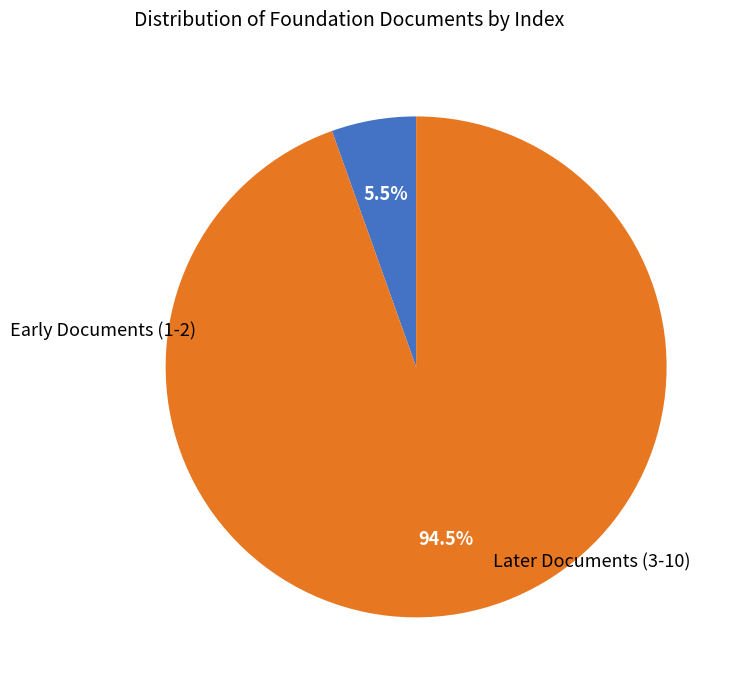

How many slices are in this pie chart?

2